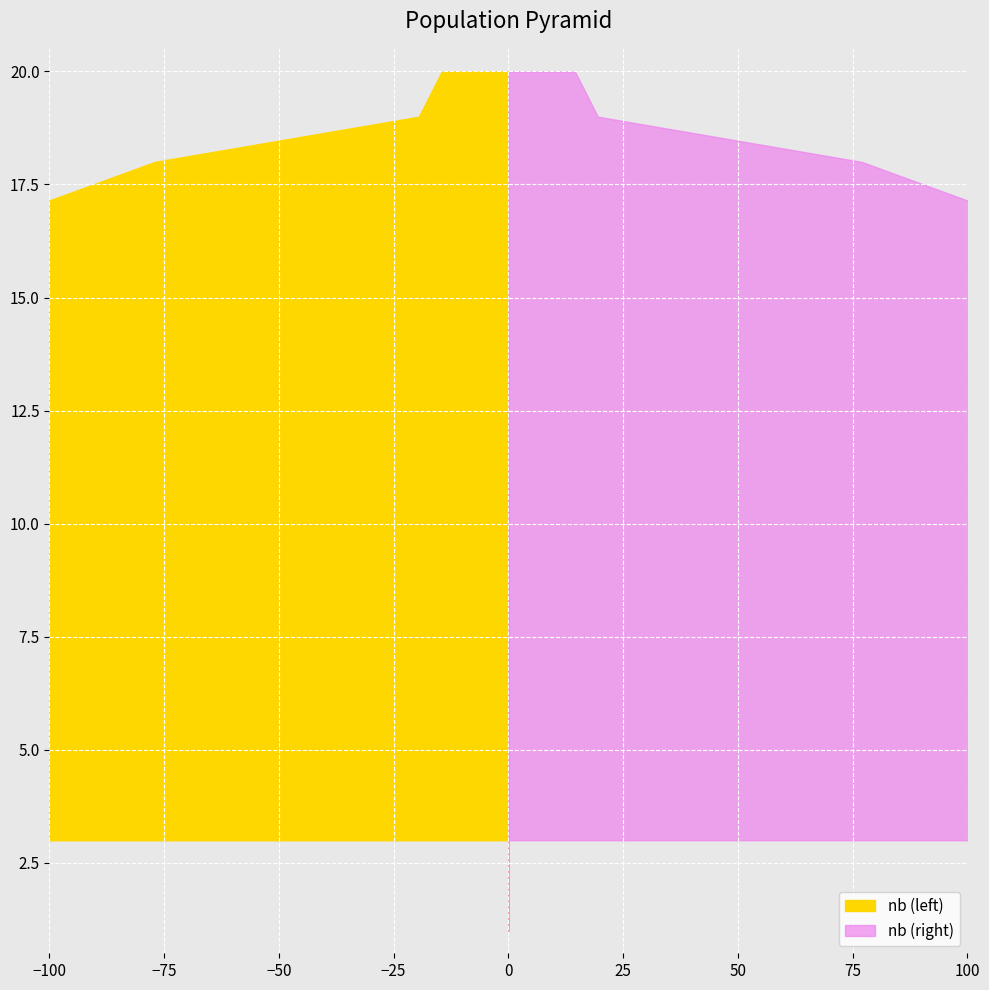

List the labels in order of value, smallest first.

20, 19, 18, 17, 16, 15, 13, 14, 12, 9, 8, 11, 1, 10, 2, 7, 5, 6, 4, 3